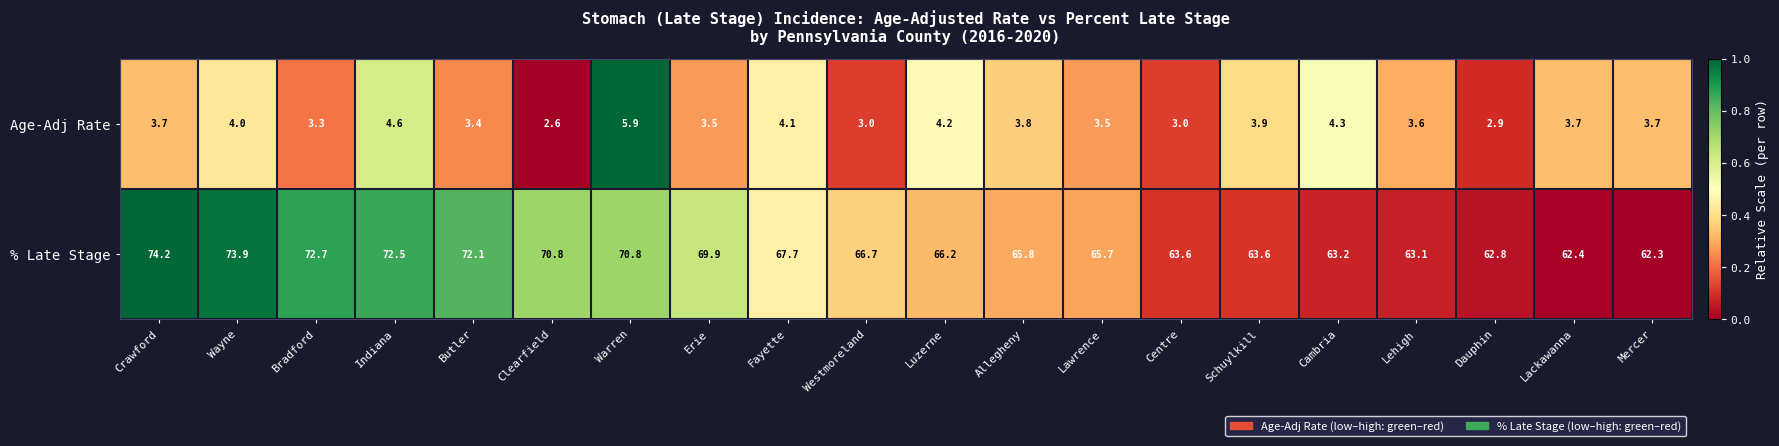

Is the value of Age-Adj Rate at Westmoreland greater than the value of % Late Stage at Clearfield?

No